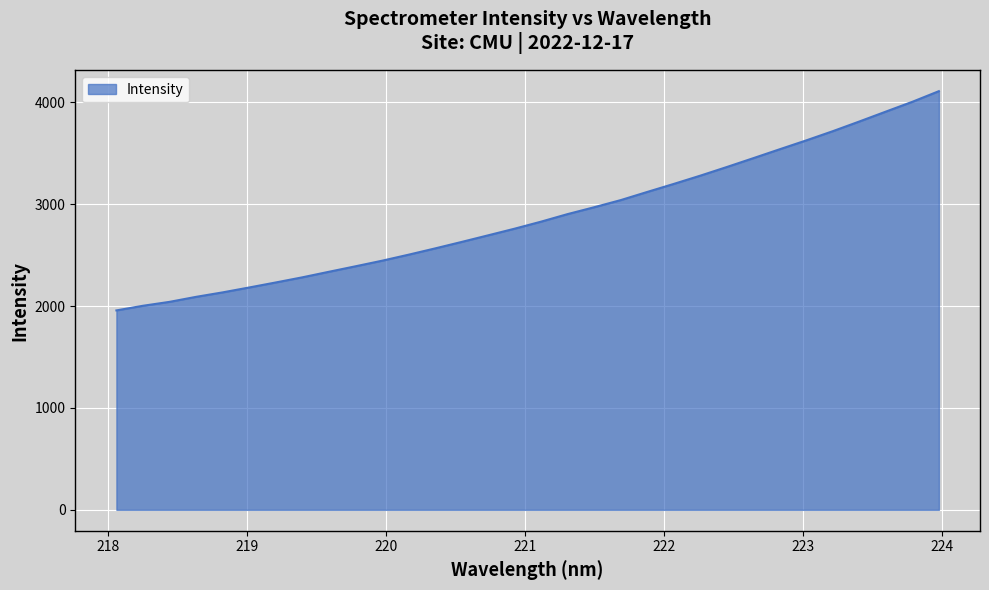

Count the number of data series in this chart.

1